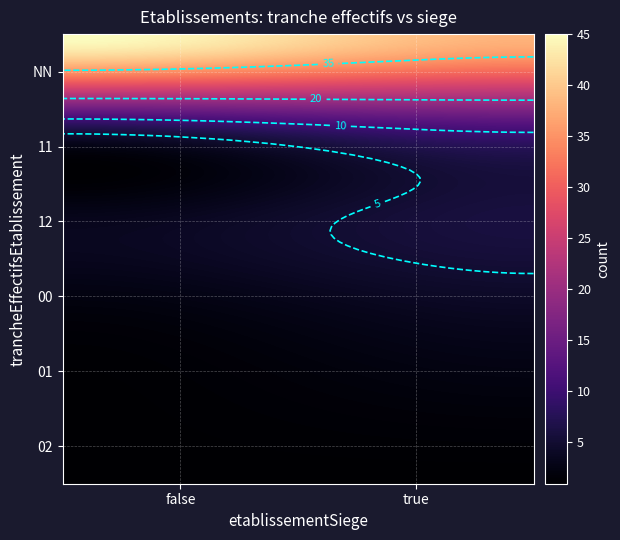

Rank the categories by value from lowest to highest.

01_false, 02_false, 02_true, 00_false, 01_true, 12_false, 00_true, 12_true, 11_false, 11_true, NN_true, NN_false